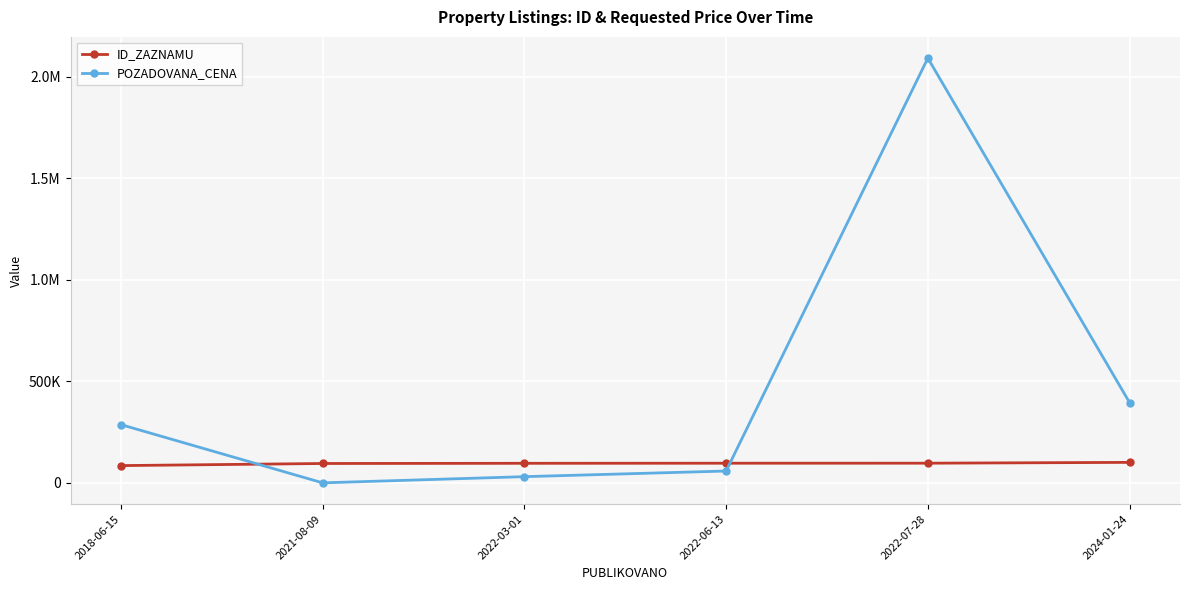

Where does the POZADOVANA_CENA series first go above 286600?

2022-07-28